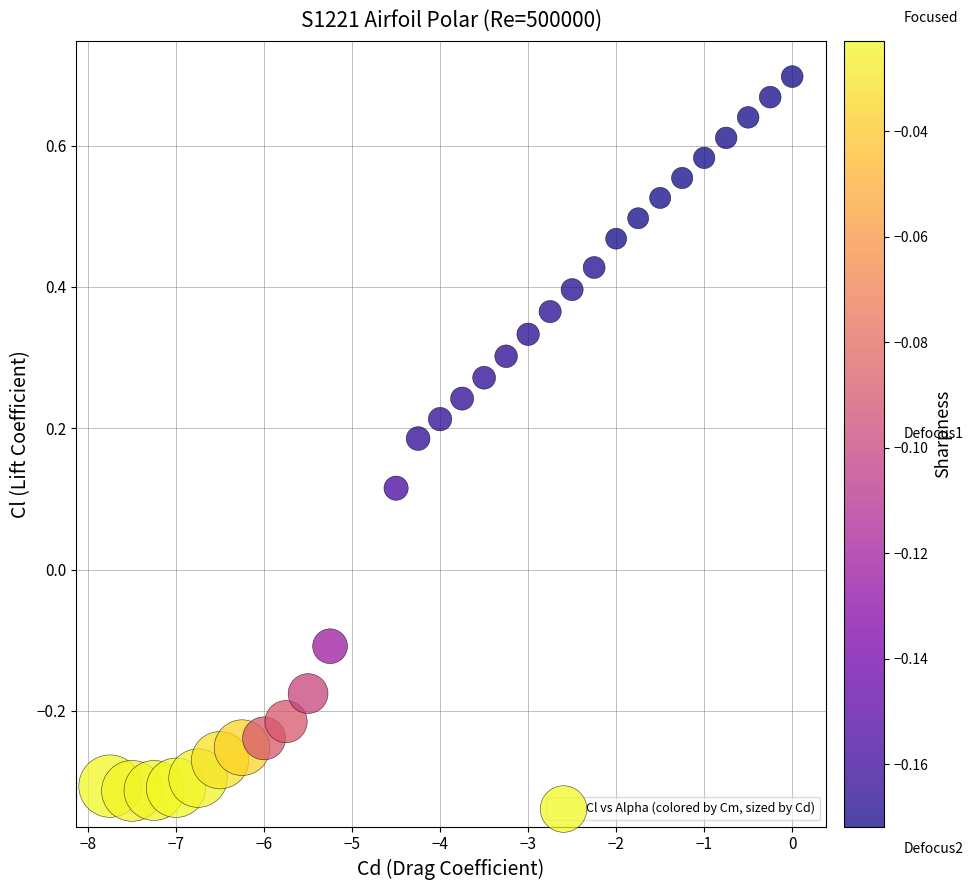

What is the range of Y values (max minus min)?

1.0